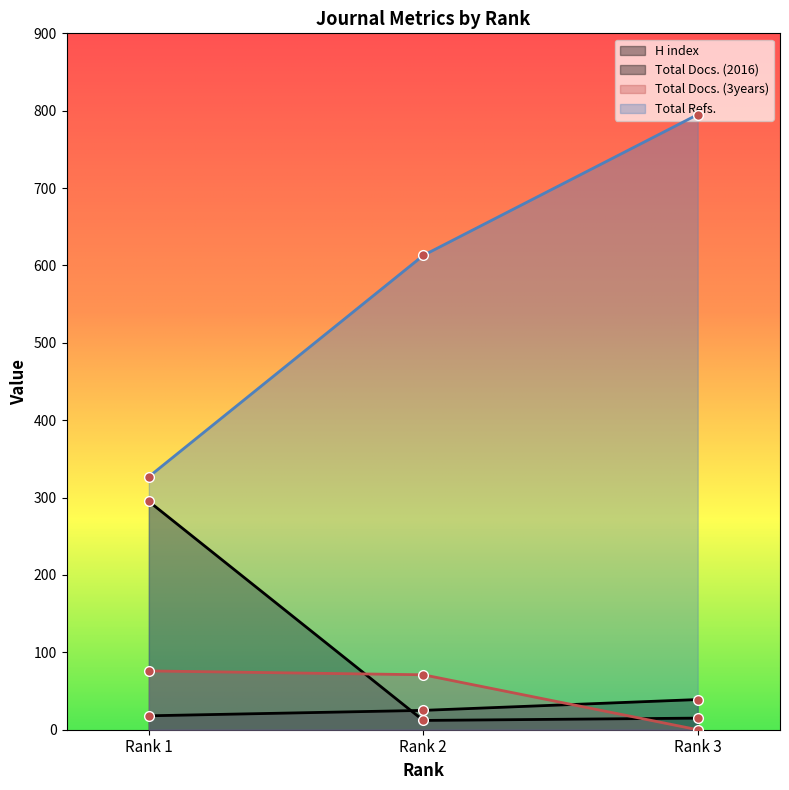

At how many categories does at least one series exceed 489?

2